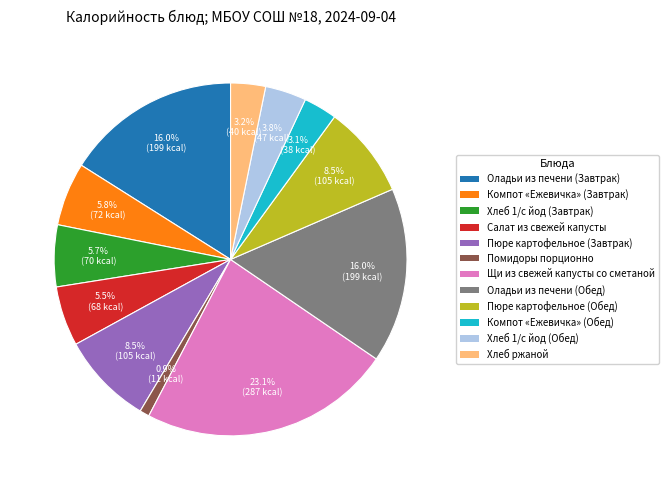

Is it true that Пюре картофельное (Завтрак) is 18% of the pie?

False